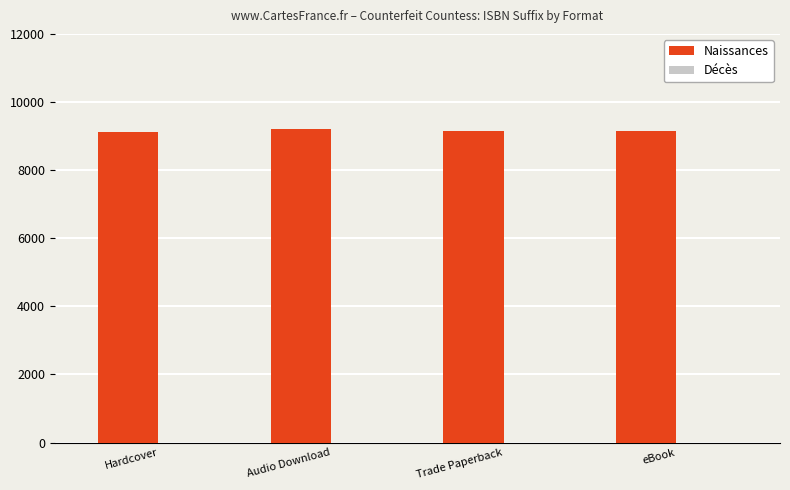

What is the ratio of the value at Audio Download to the value at eBook?

1.0